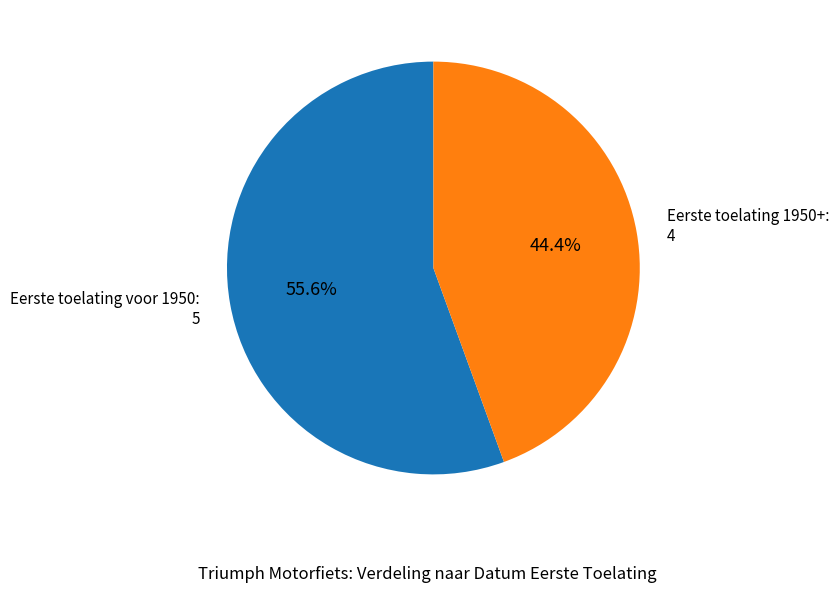

Rank the categories by value from highest to lowest.

Eerste toelating voor 1950: 5, Eerste toelating 1950+: 4